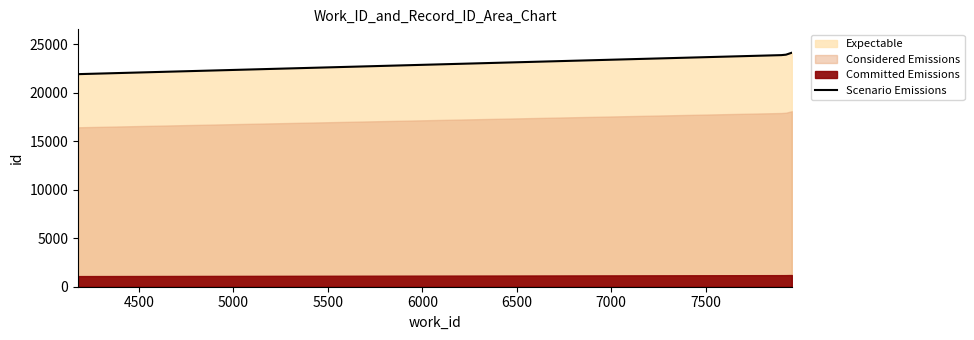

What is the sum of all values?

93865